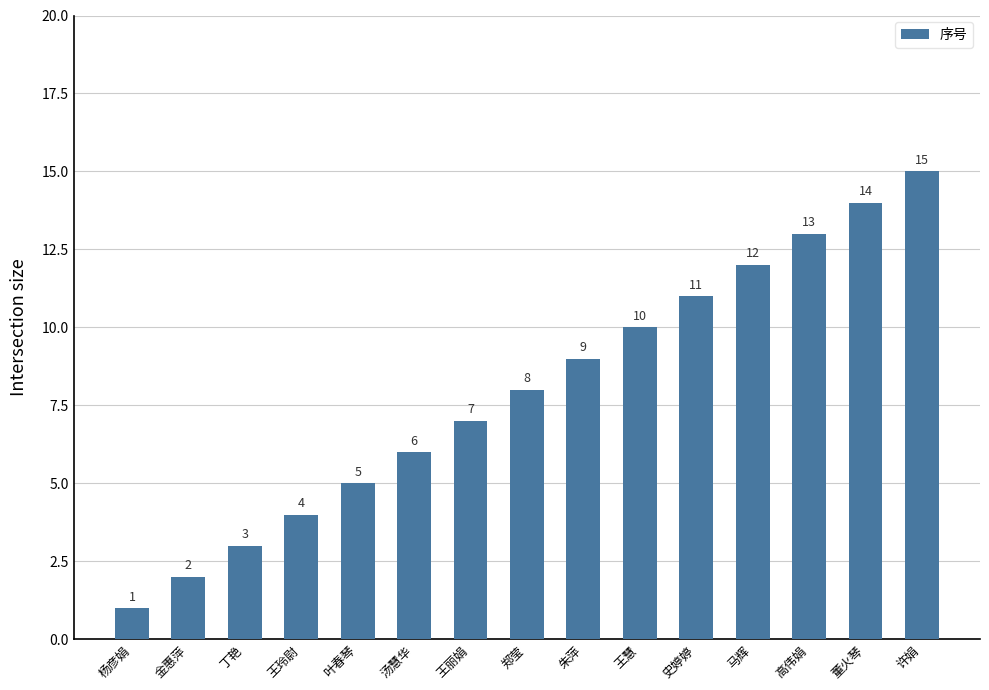

What is the value of the 6th bar from the left?

6